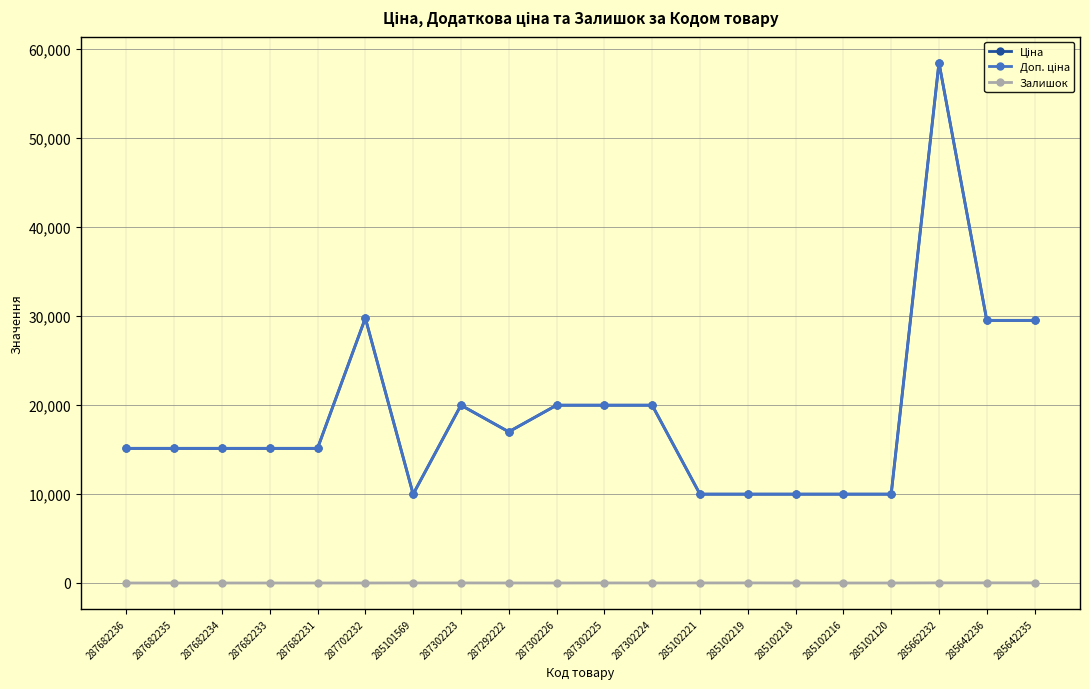

Which series changed the most between 287302226 and 285102218?

Ціна